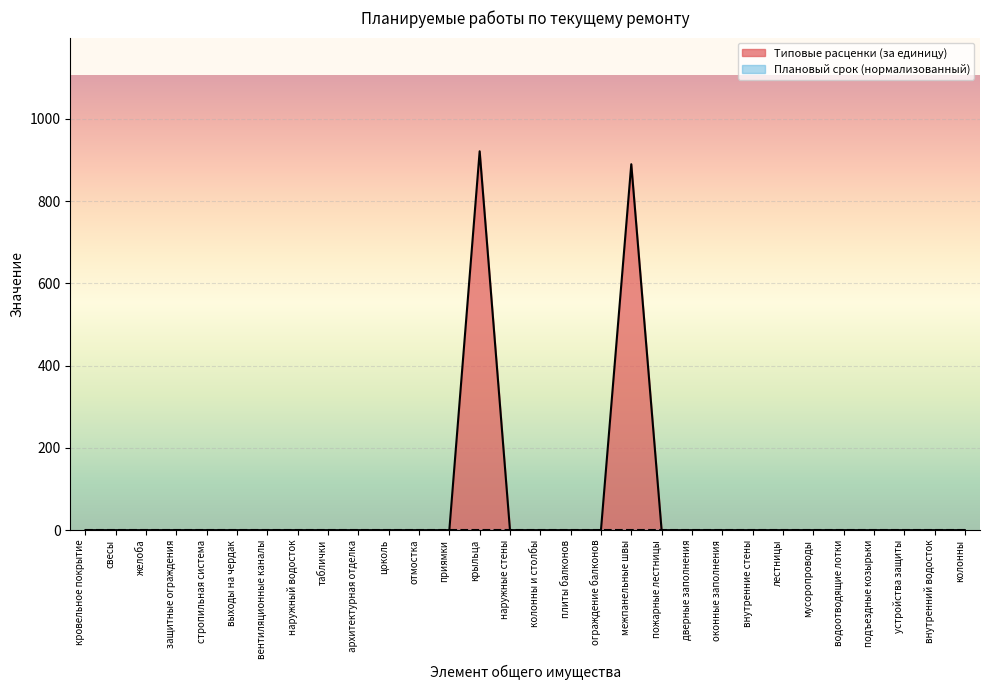

Reading left to right, transcribe all the data shown in this chart.

кровельное покрытие=0.0	свесы=0.0	желоба=0.0	защитные ограждения=0.0	стропильная система=0.0	выходы на чердак=0.0	вентиляционные каналы=0.0	наружный водосток=0.0	таблички=0.0	архитектурная отделка=0.0	цоколь=0.0	отмостка=0.0	приямки=0.0	крыльца=921.5	наружные стены=0.0	колонны и столбы=0.0	плиты балконов=0.0	ограждение балконов=0.0	межпанельные швы=890.0	пожарные лестницы=0.0	дверные заполнения=0.0	оконные заполнения=0.0	внутренние стены=0.0	лестницы=0.0	мусоропроводы=0.0	водоотводящие лотки=0.0	подъездные козырьки=0.0	устройства защиты=0.0	внутренний водосток=0.0	колонны=0.0